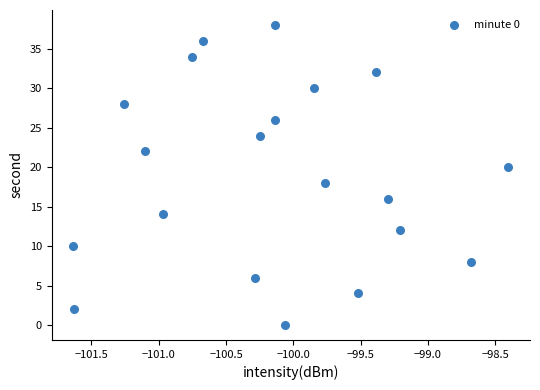

What is the range of Y values (max minus min)?

38